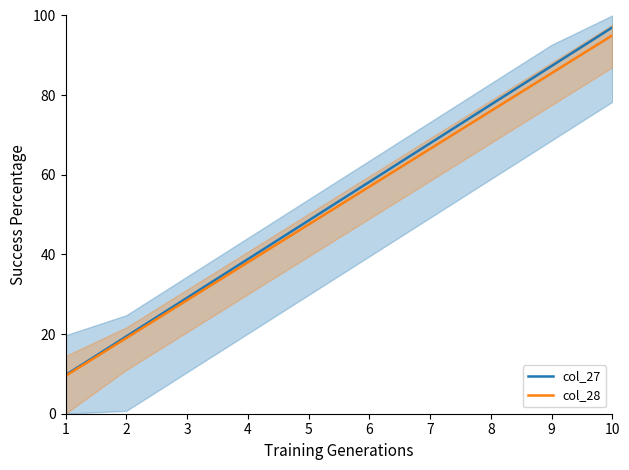

Between 5 and 1, which is larger?

5